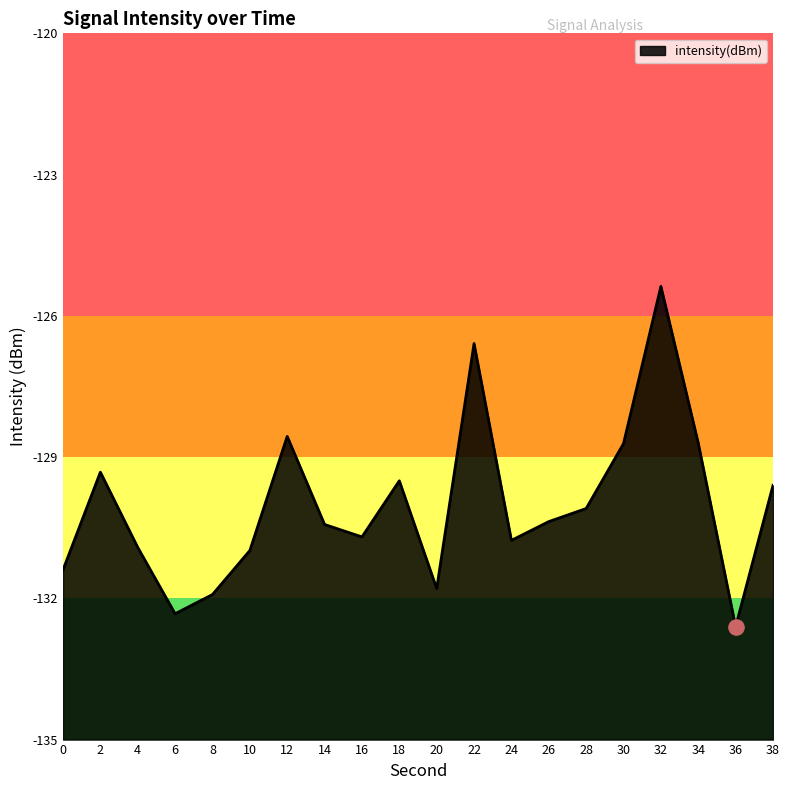

Which has a higher value, 18 or 38?

18